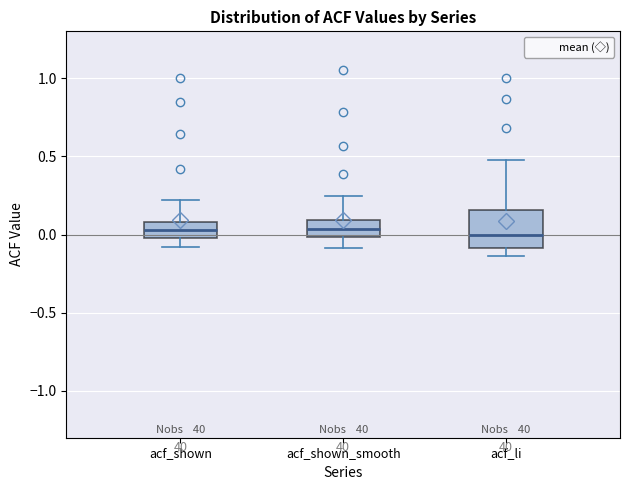

Where does the median line of the box for acf_shown sit on the y-axis? The values are not printed on the chart, so give them approximately, as read against the axis.

0.05